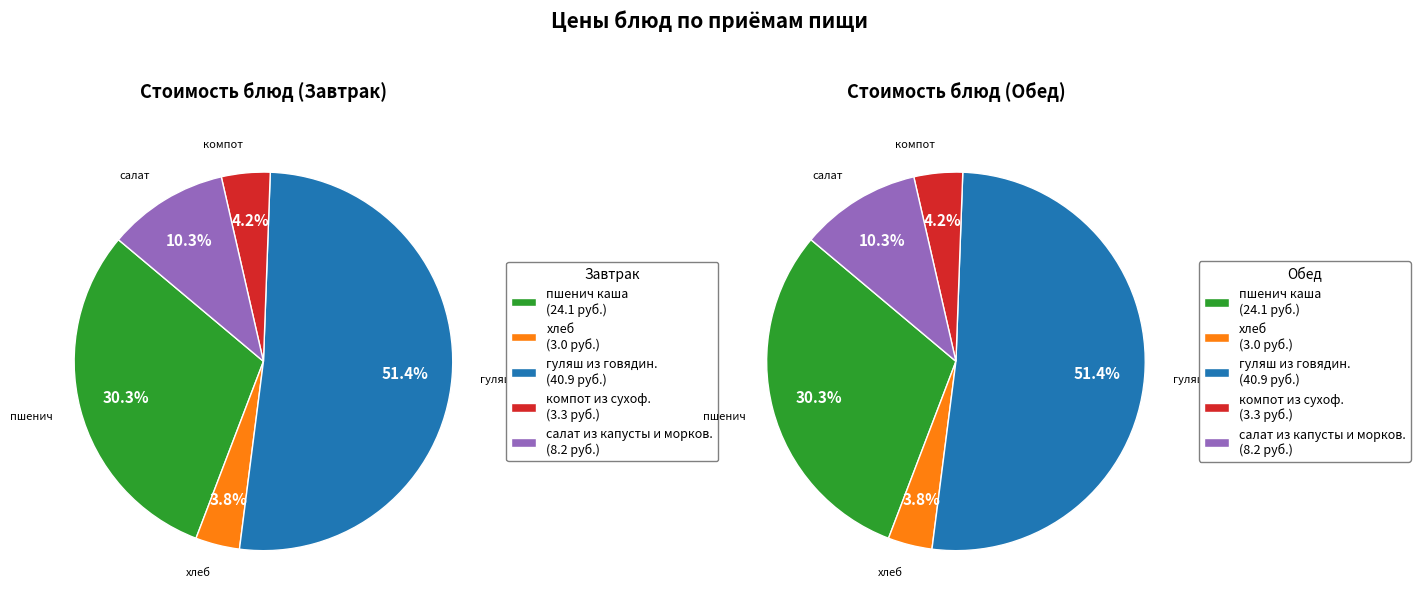

How many slices are in this pie chart?

5